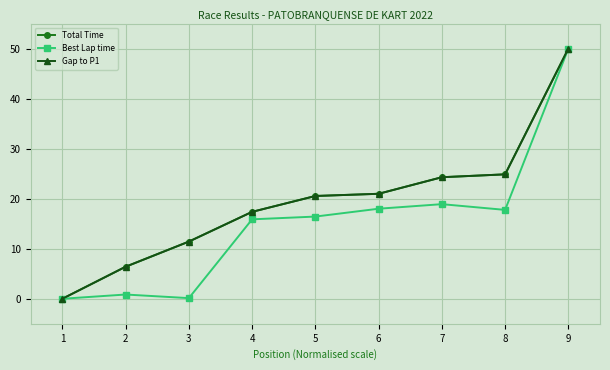

What is the sum of the Gap to P1 values at 6 and 8?

45.8